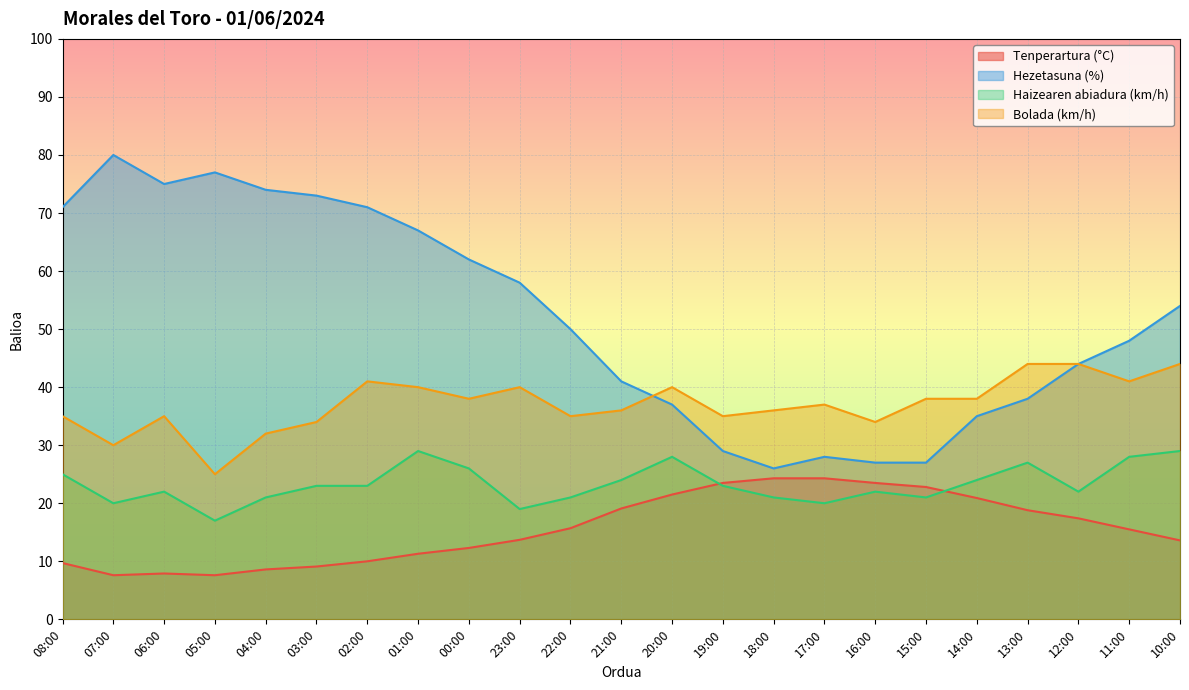

At how many categories does at least one series exceed 18?

23